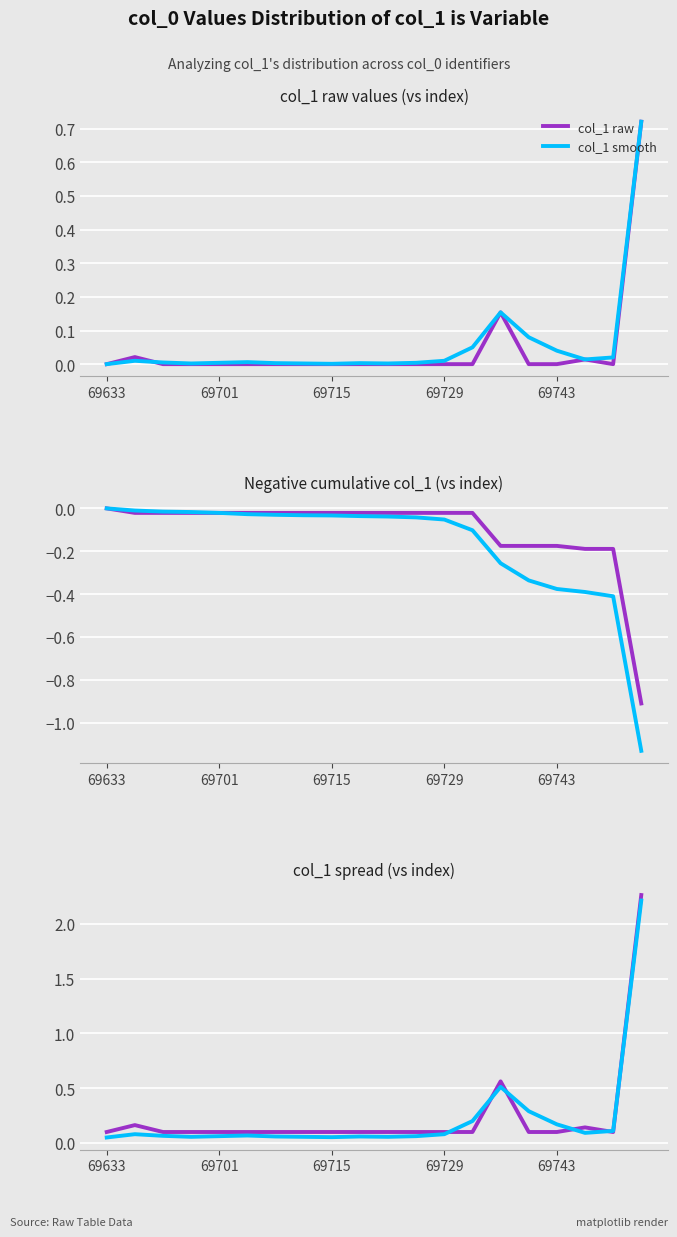

How many data points in col_1 smooth neg-cumsum are less than 0?

19